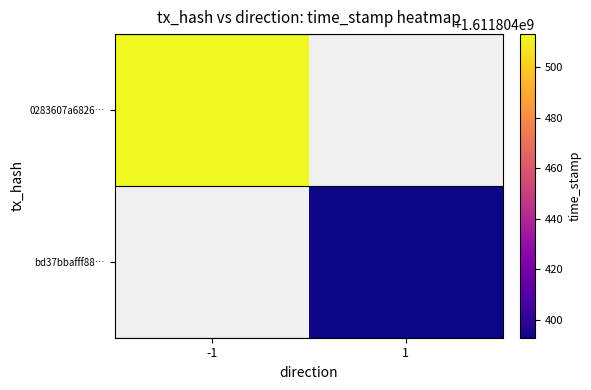

List the series in order of their overall mean, highest first.

0283607a6826f3555a24c29a56652544046c188, bd37bbafff88c2487283258da501ddf899003fc